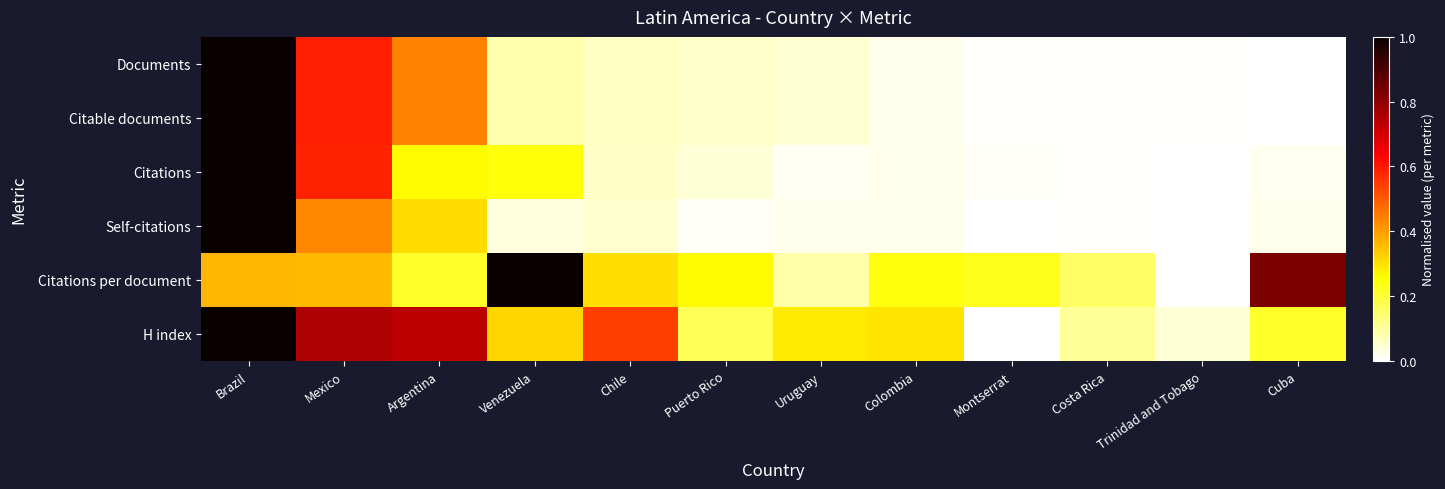

What is the total value across all series at Colombia?

0.6